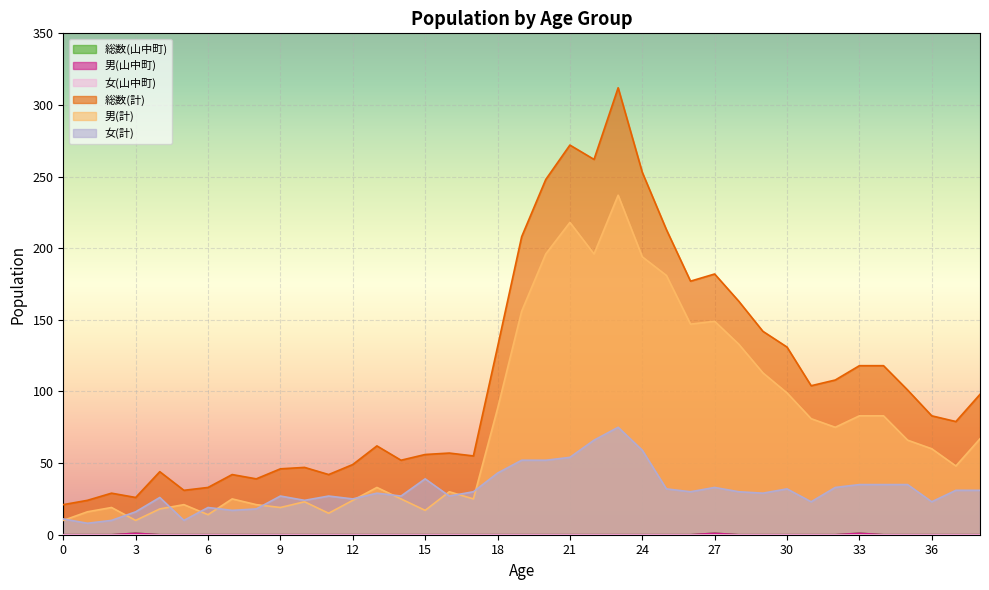

Does the chart display data point markers on the line(s)?

No